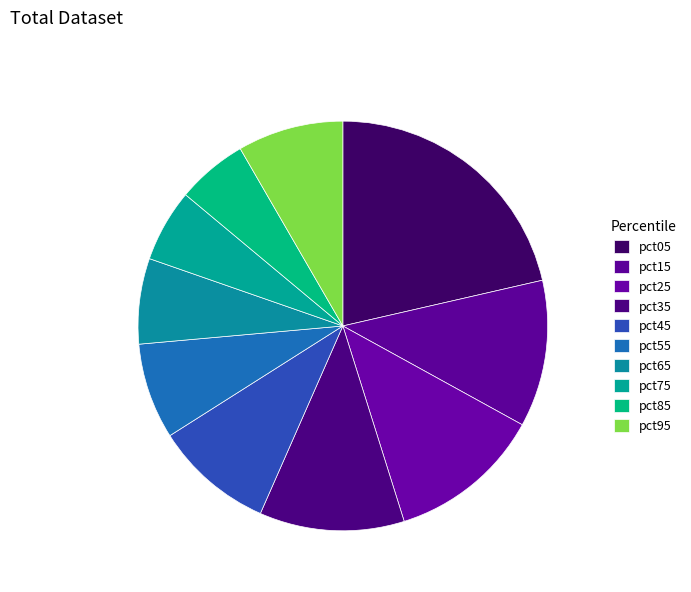

To the nearest percent, what is the difference between the largest and smallest slice percentages?

16%